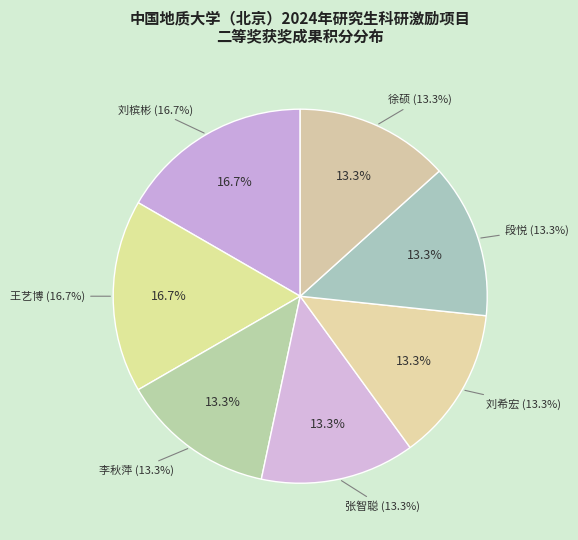

Does 王艺博(期刊审稿人) account for over 50% of the chart?

No